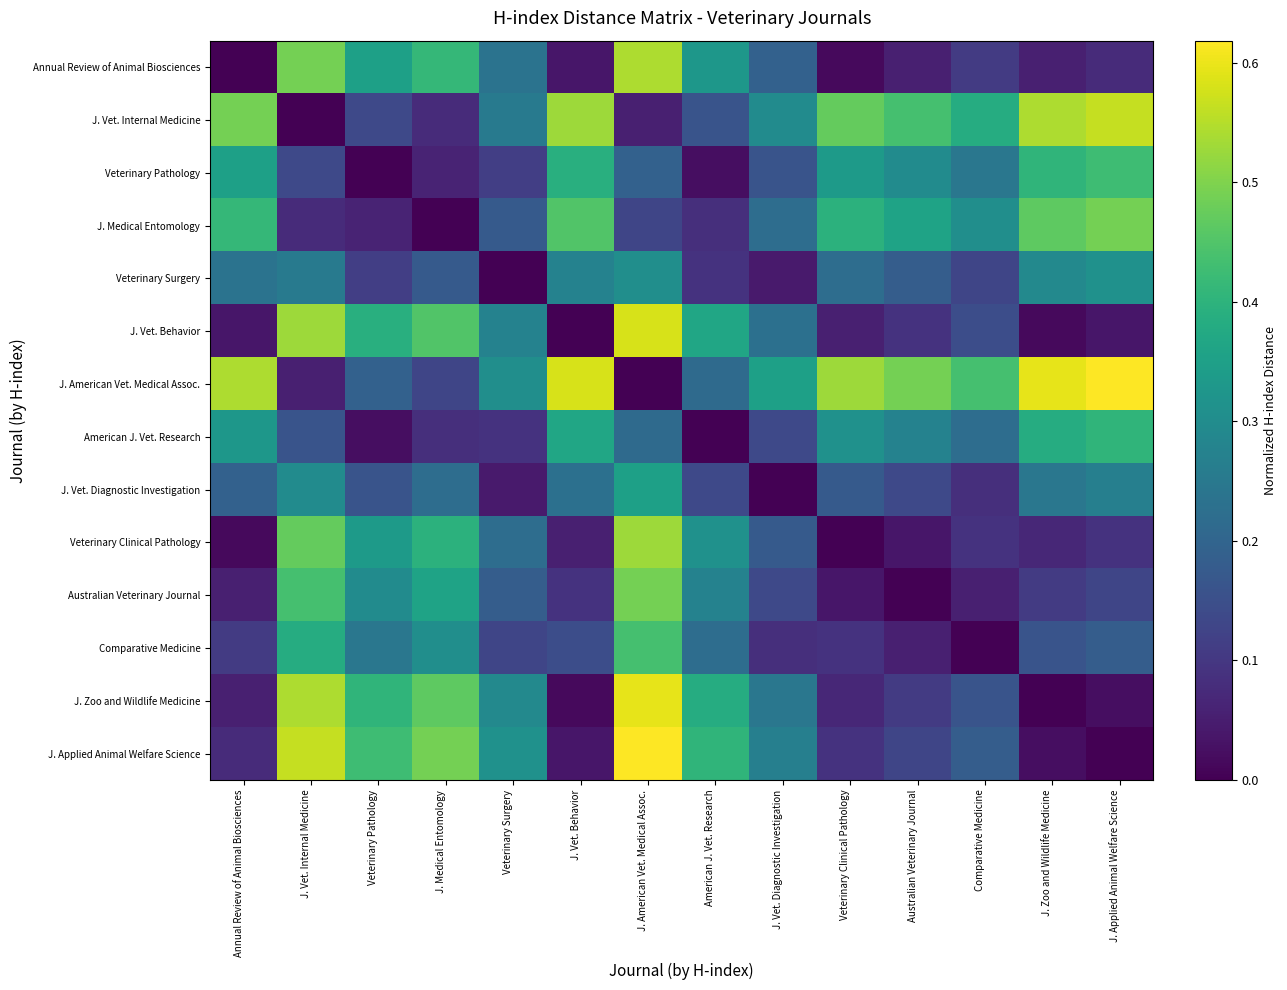

How many distinct data groups are displayed?

14